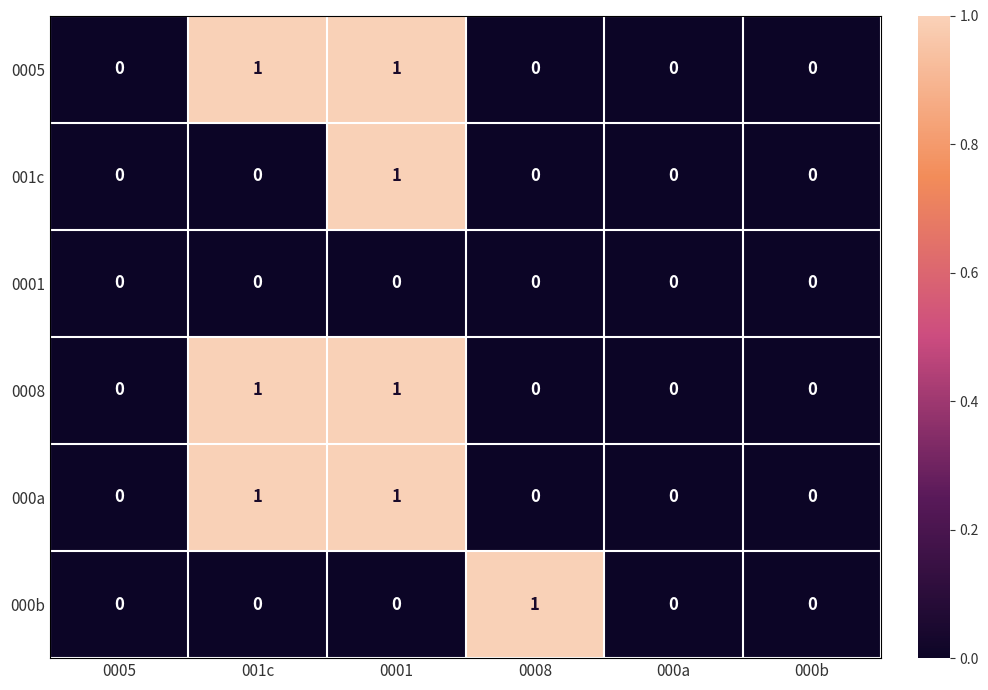

Count the 001c values in the range 0 to 1.

6